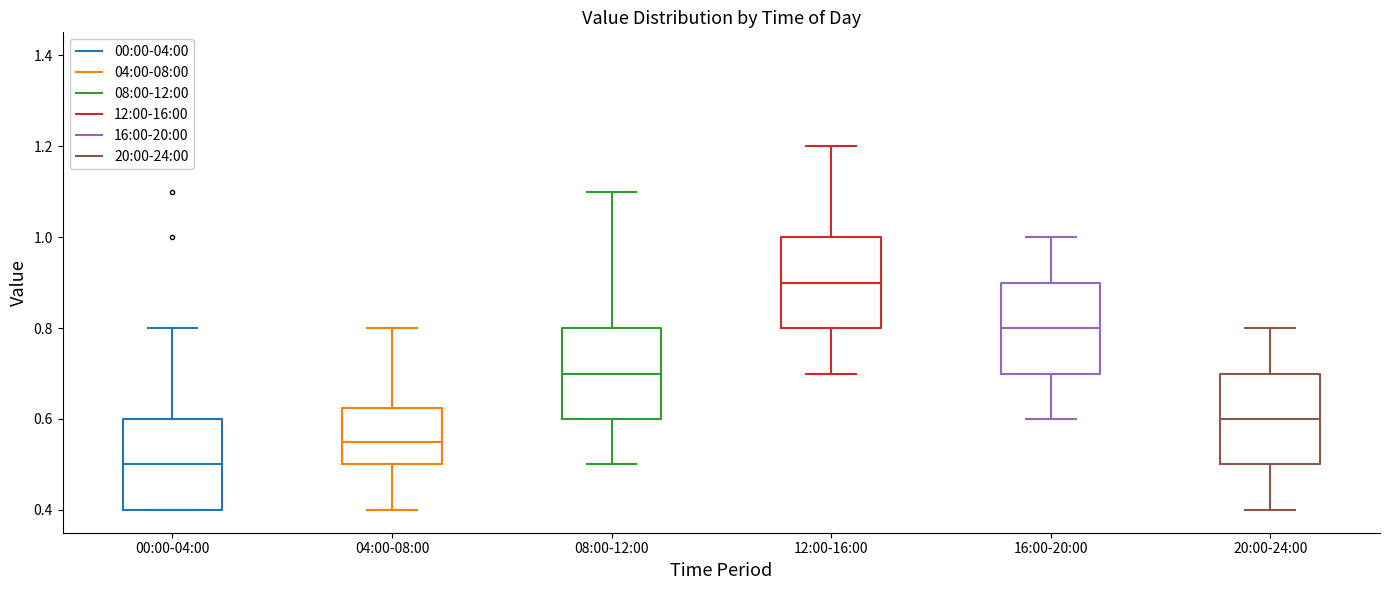

Where is the lower edge of the box for 20:00-24:00 on the y-axis? The values are not printed on the chart, so give them approximately, as read against the axis.

0.50